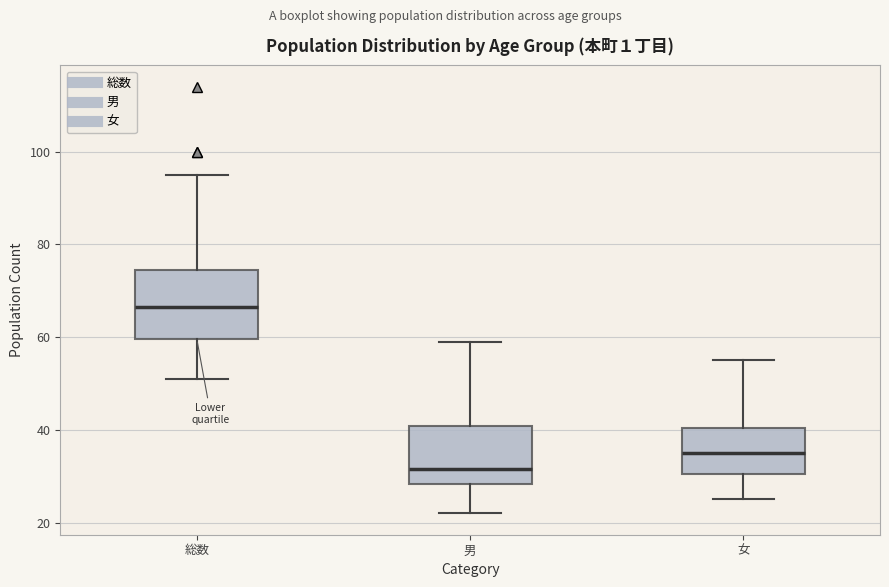

Reading left to right, transcribe this box plot: for each box, give where its median line is, the range the box spans, and where its two whiskers end, as read against the y-axis. The values are not printed on the chart, so give them approximately, as read against the axis.

総数: median 66, box 60 to 74, whiskers 52 to 96
男: median 32, box 28 to 40, whiskers 22 to 60
女: median 36, box 30 to 40, whiskers 26 to 56